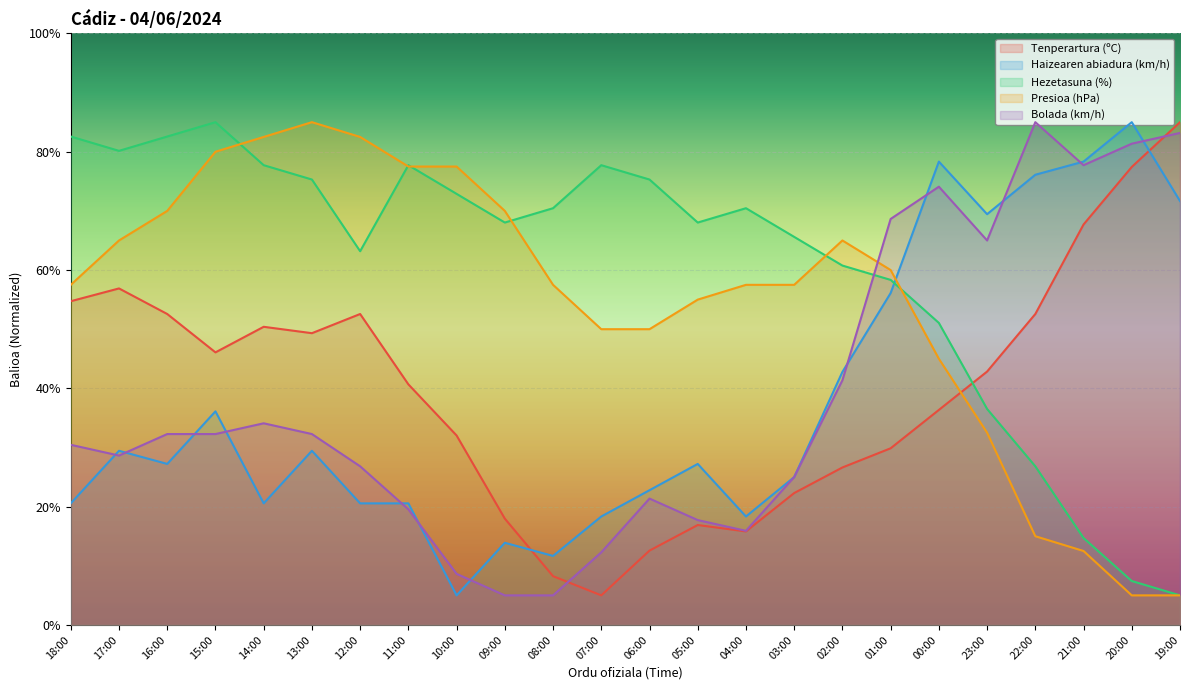

Is this an area chart (filled region under the line)?

No